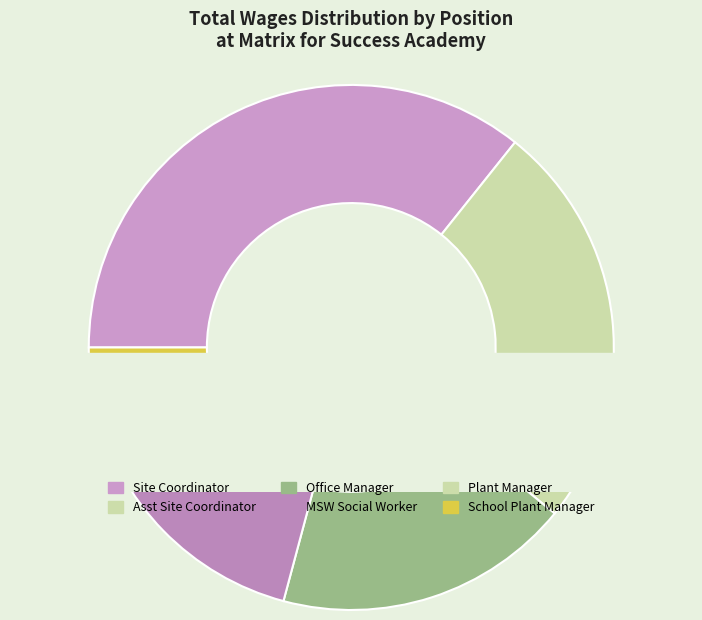

Does MSW Social Worker represent more than half of the total?

No